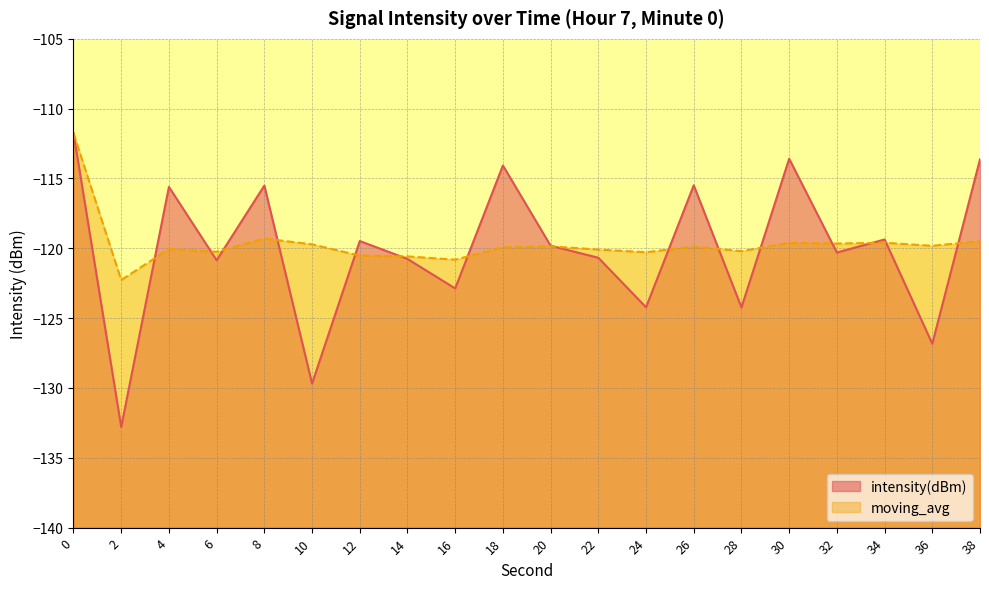

True or false: moving_avg and intensity(dBm) cross at least once.

True